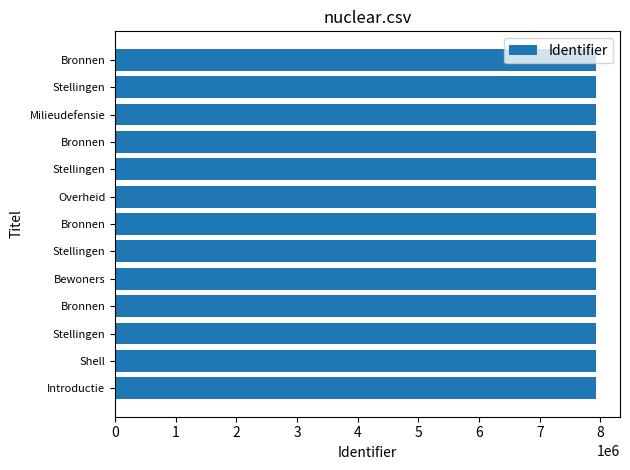

What is the average value?

7926100